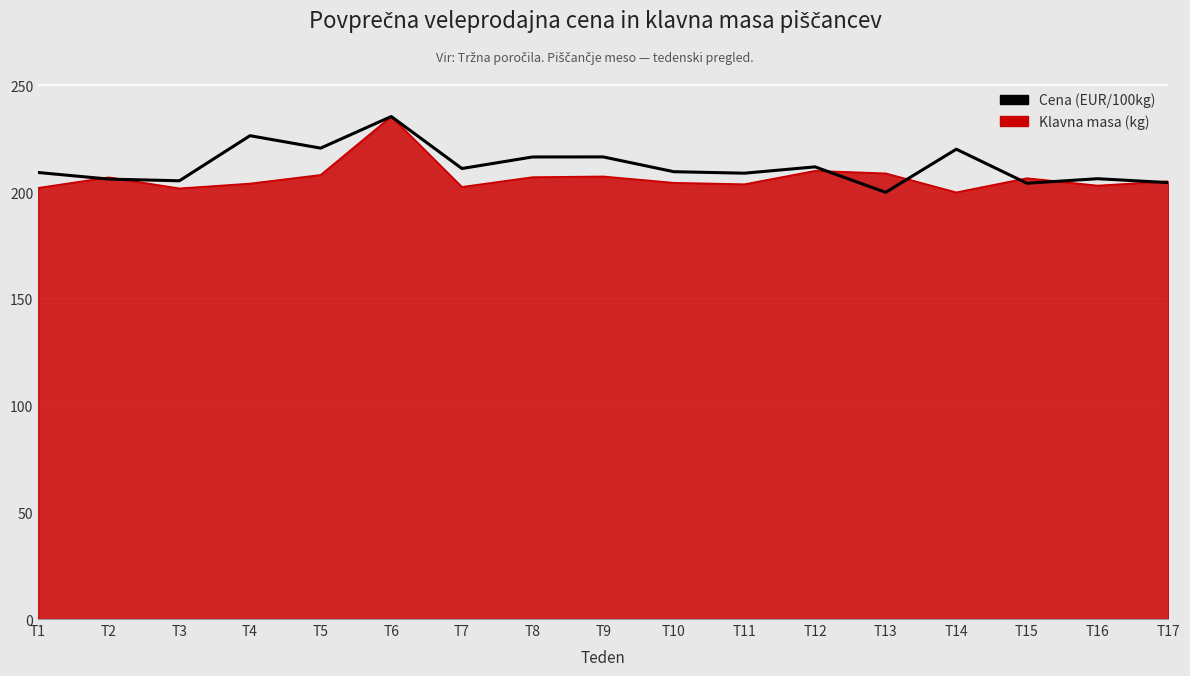

At which category is the sum across all series the highest?

T6